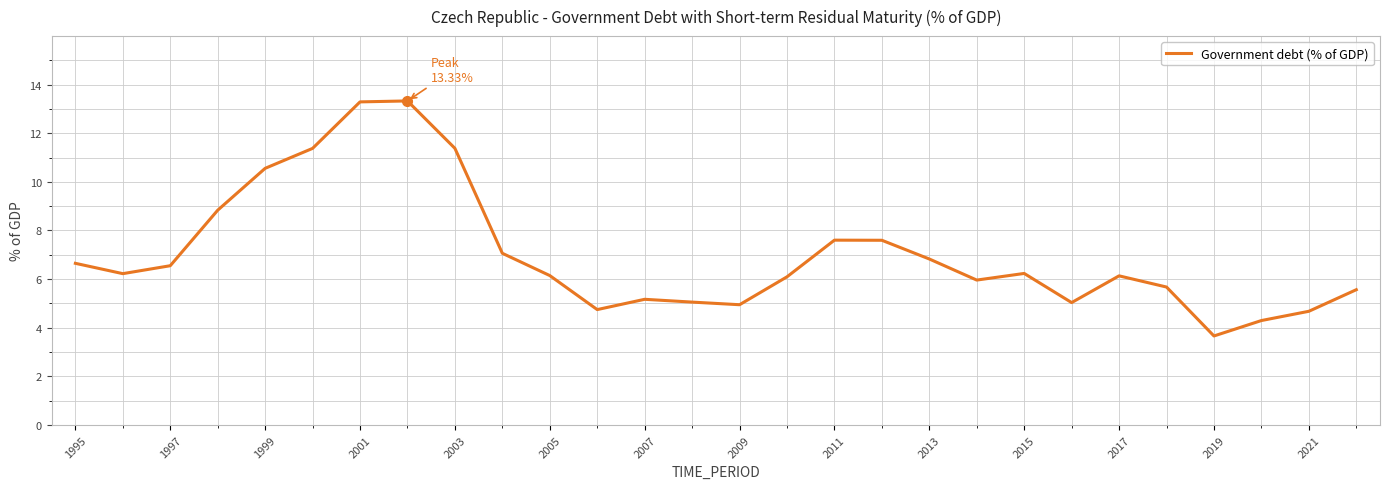

What is the maximum value shown in the chart?

13.3